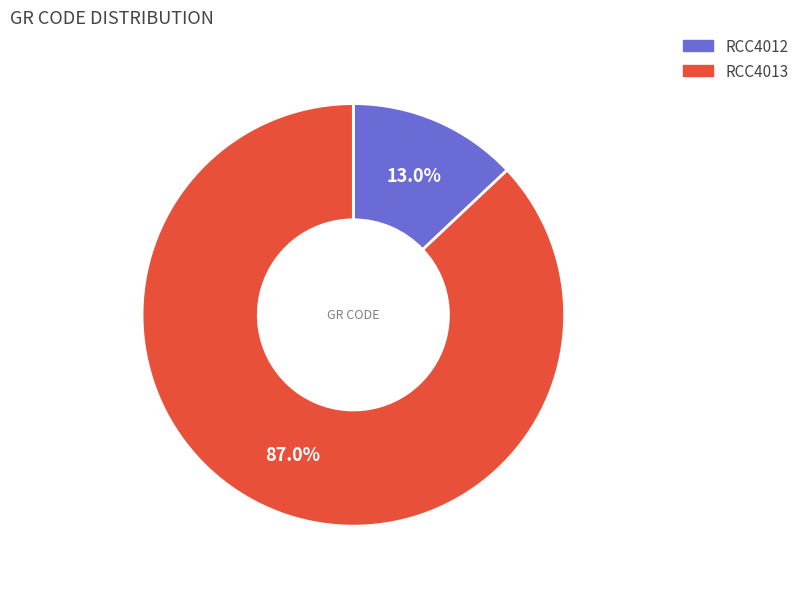

Is there a majority slice in this chart?

Yes